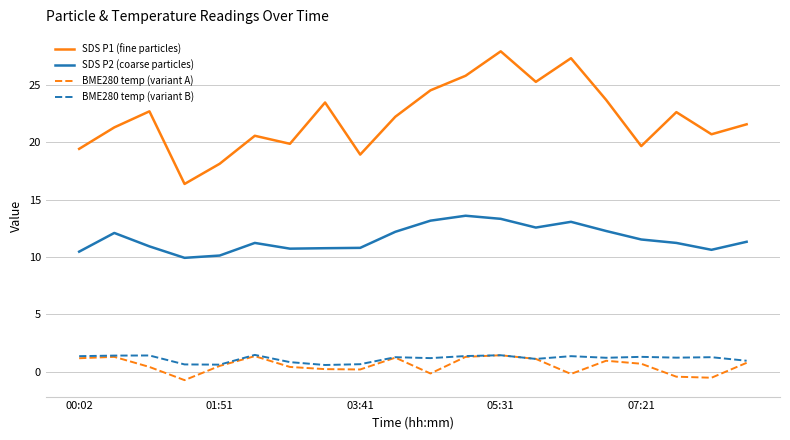

True or false: BME280 temp (variant B) and SDS P2 (coarse particles) intersect in this chart.

False